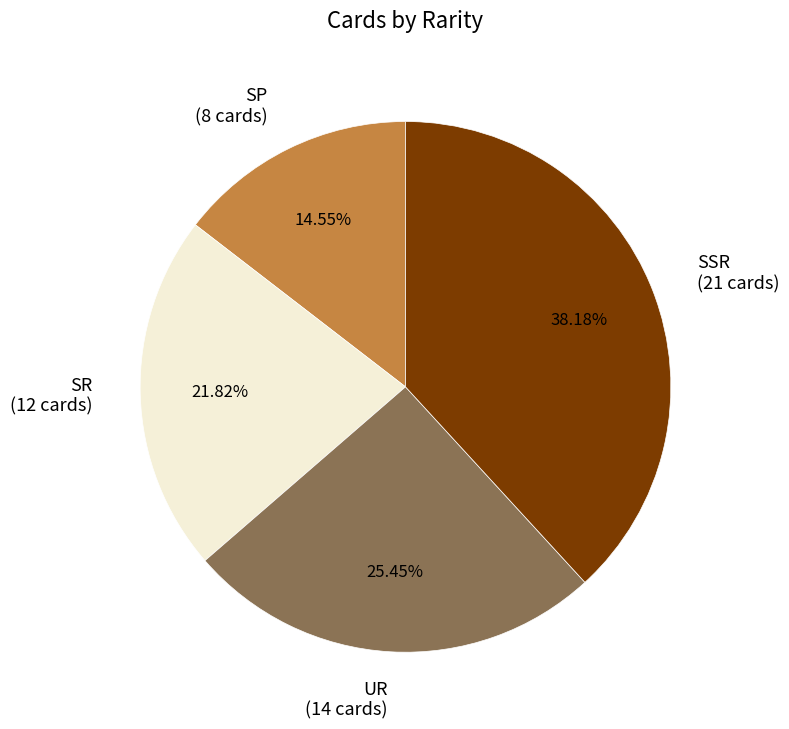

What percentage is the SSR slice, to the nearest percent?

38%